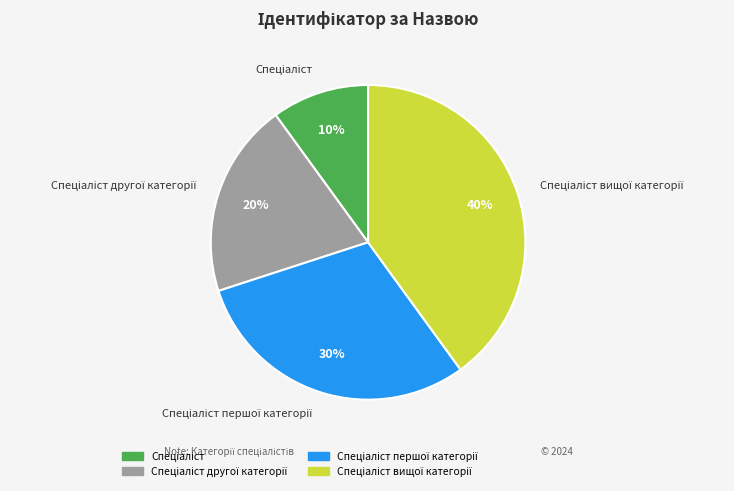

To the nearest percent, what is the difference between the largest and smallest slice percentages?

30%